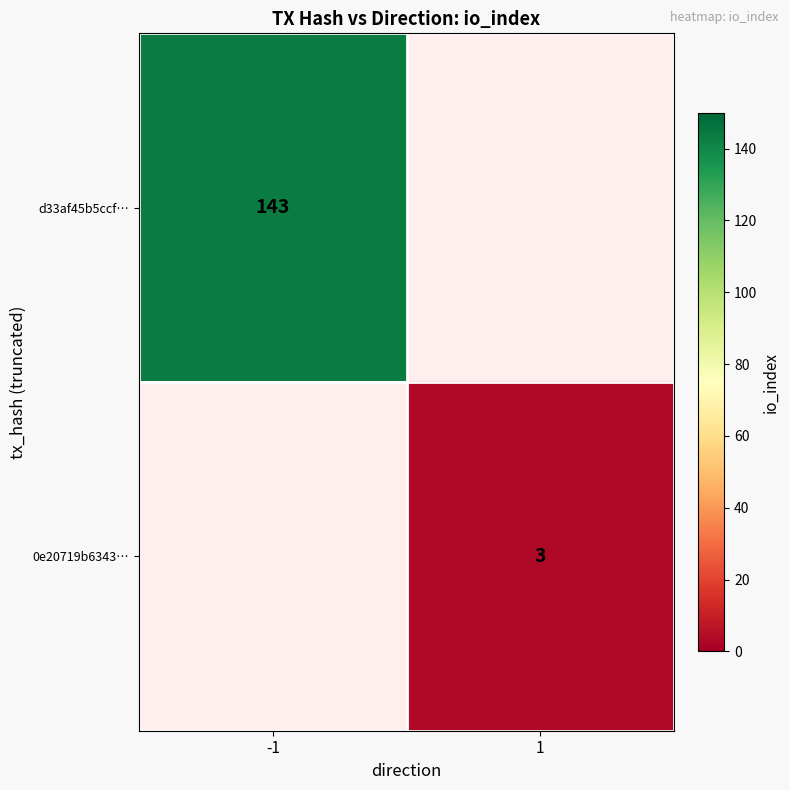

What is the greatest value displayed?

143.0